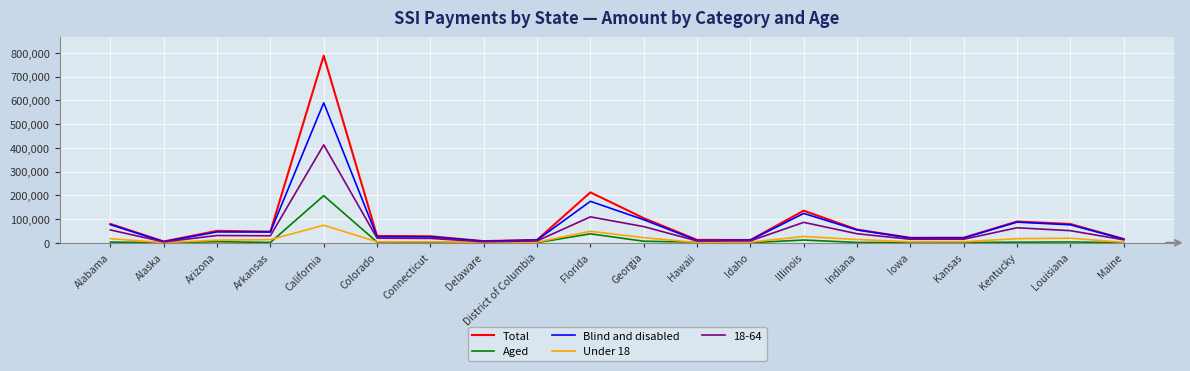

At which label does Aged first exceed 2548?

Alabama